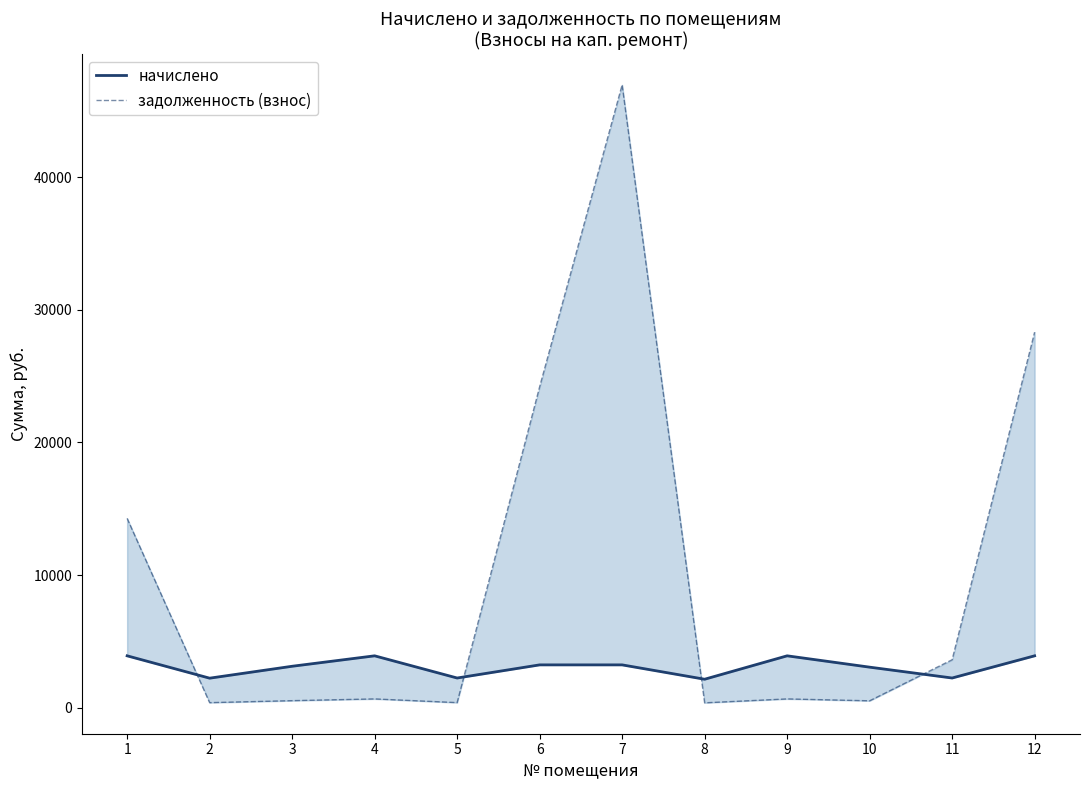

What are all the series names shown in the legend?

начислено, задолженность (взнос)